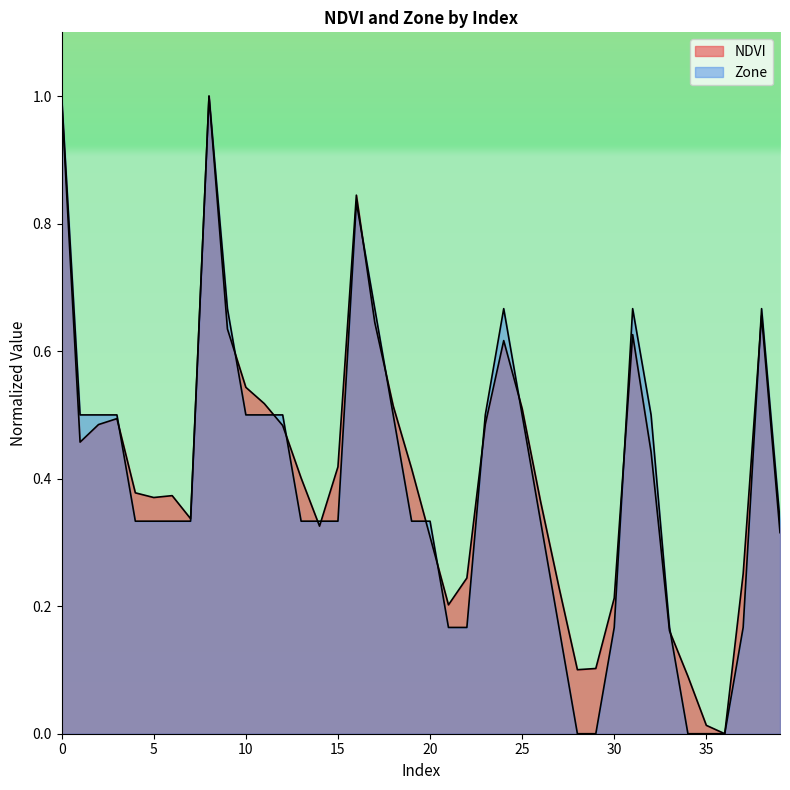

Reading left to right, transcribe all the data shown in this chart.

NDVI: 0=1.0	1=0.5	2=0.5	3=0.5	4=0.4	5=0.4	6=0.4	7=0.3	8=1.0	9=0.6	10=0.5	11=0.5	12=0.5	13=0.4	14=0.3	15=0.4	16=0.8	17=0.6	18=0.5	19=0.4	20=0.3	21=0.2	22=0.2	23=0.5	24=0.6	25=0.5	26=0.4	27=0.2	28=0.1	29=0.1	30=0.2	31=0.6	32=0.4	33=0.2	34=0.1	35=0.0	36=0.0	37=0.3	38=0.7	39=0.3
Zone: 0=1.0	1=0.5	2=0.5	3=0.5	4=0.3	5=0.3	6=0.3	7=0.3	8=1.0	9=0.7	10=0.5	11=0.5	12=0.5	13=0.3	14=0.3	15=0.3	16=0.8	17=0.7	18=0.5	19=0.3	20=0.3	21=0.2	22=0.2	23=0.5	24=0.7	25=0.5	26=0.3	27=0.2	28=0.0	29=0.0	30=0.2	31=0.7	32=0.5	33=0.2	34=0.0	35=0.0	36=0.0	37=0.2	38=0.7	39=0.3